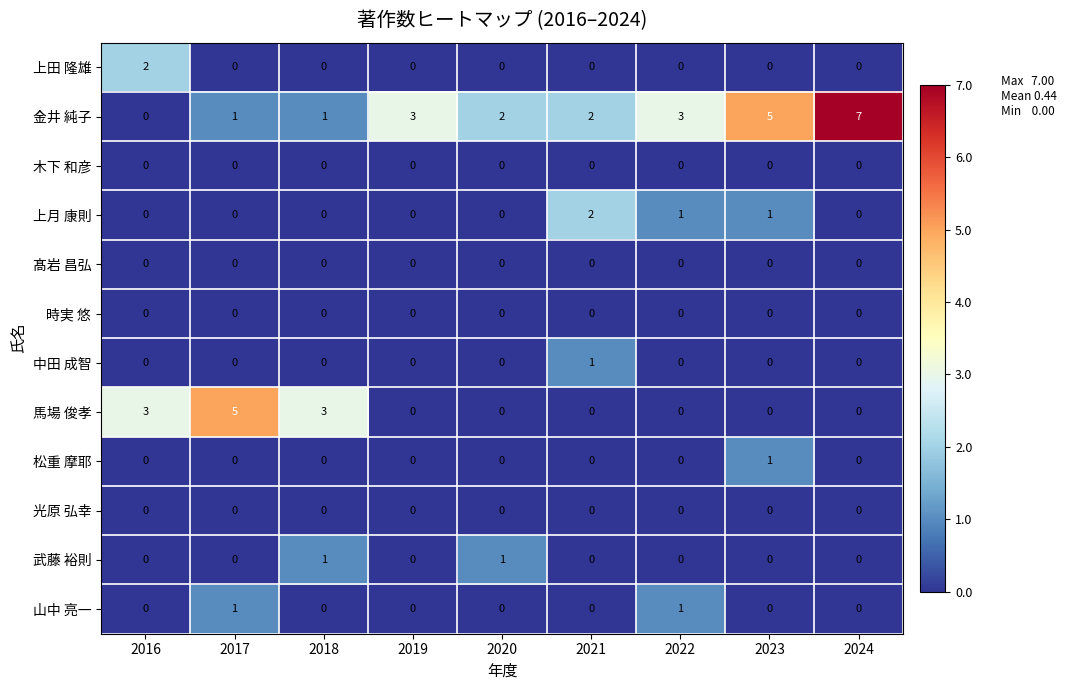

Is it true that 馬場 俊孝 equals 5 at 2017?

True